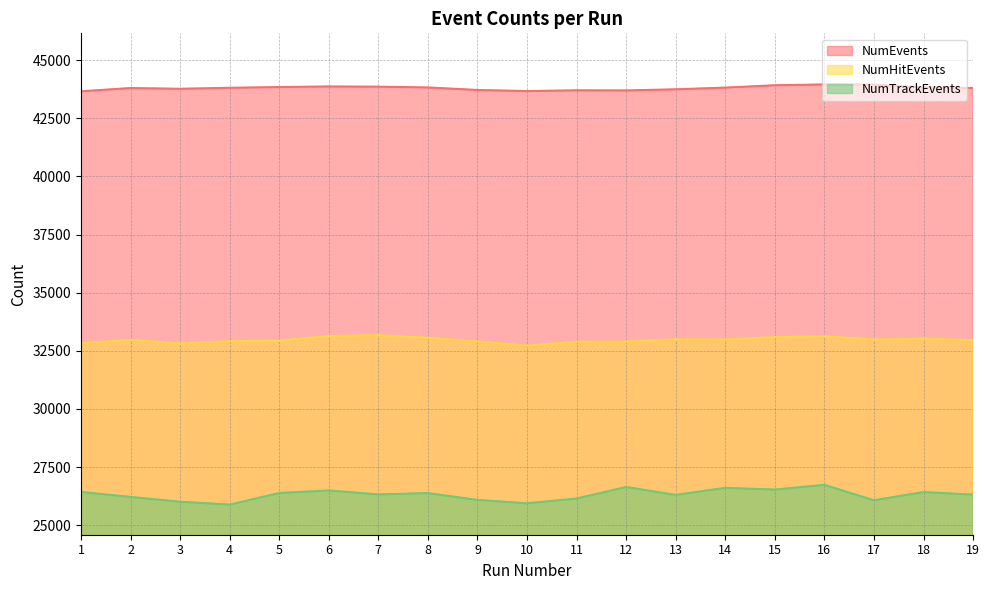

Which series has the largest range (max minus min)?

NumTrackEvents